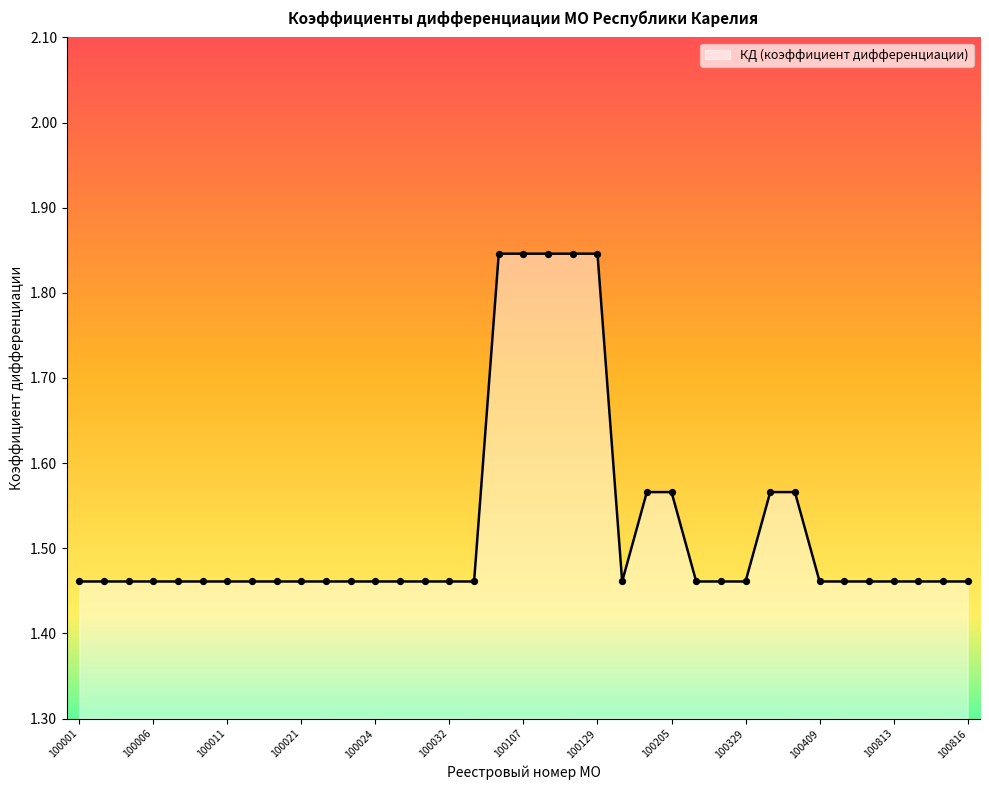

What is the difference between the maximum and minimum values?

0.4